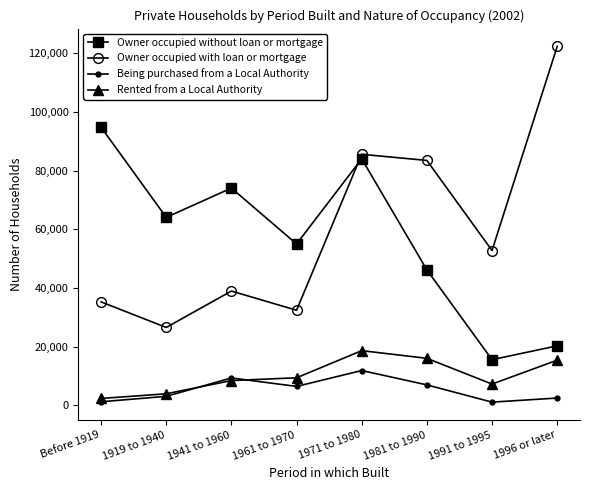

True or false: Rented from a Local Authority has a value of 8476 at 1941 to 1960.

True